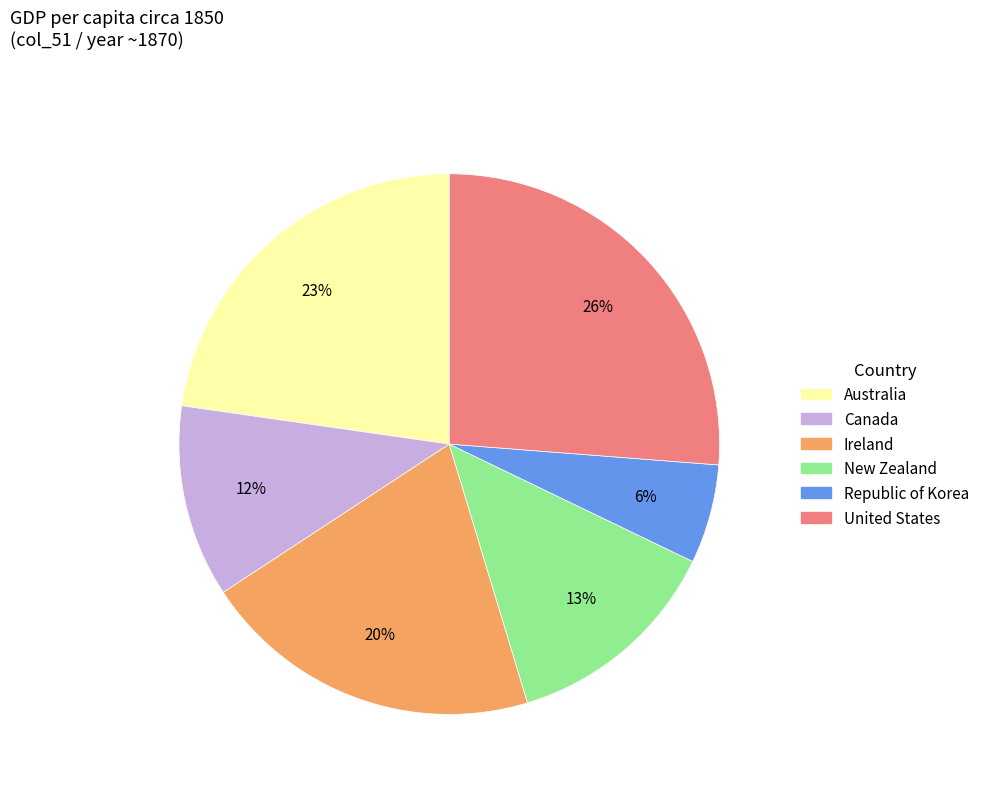

What is the ratio of the value at Australia to the value at United States?

0.9